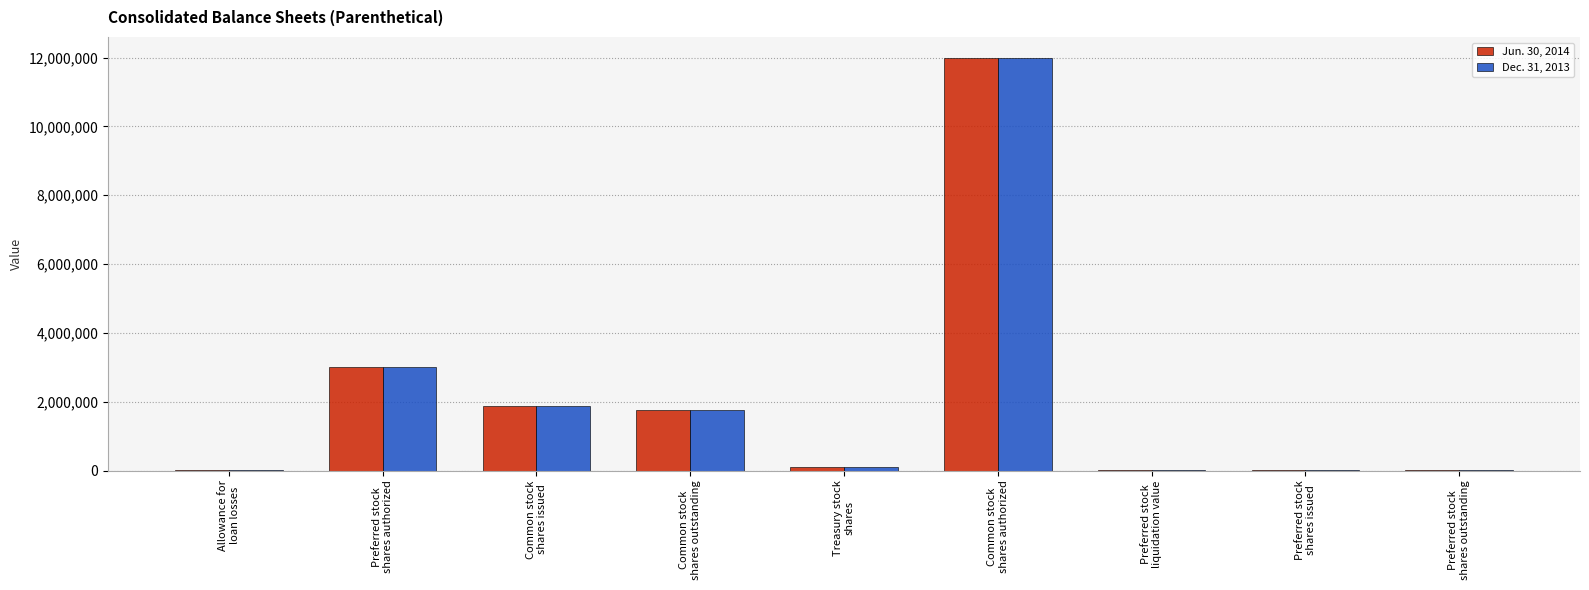

What is the greatest value displayed?

12000000